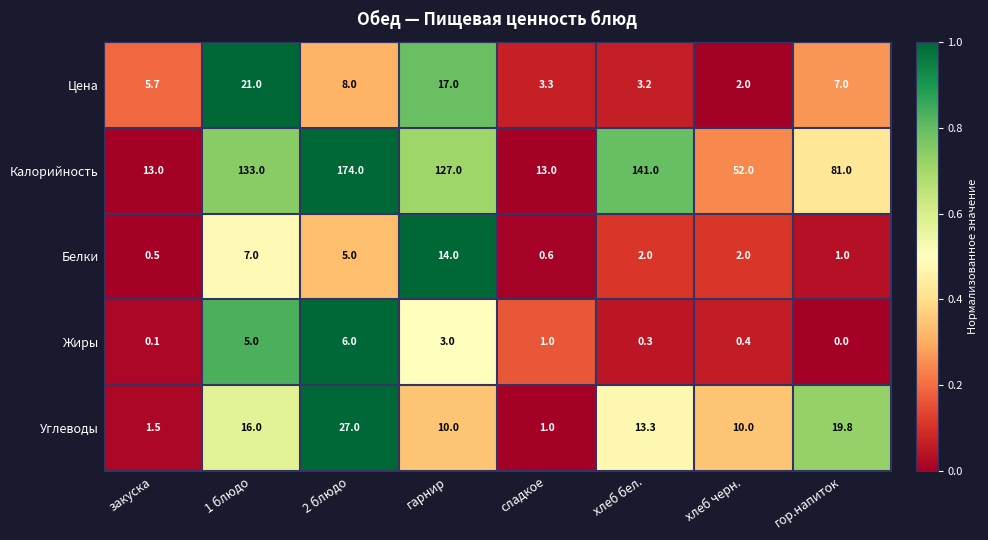

The Белки series shows 0.6 at сладкое. True or false?

True